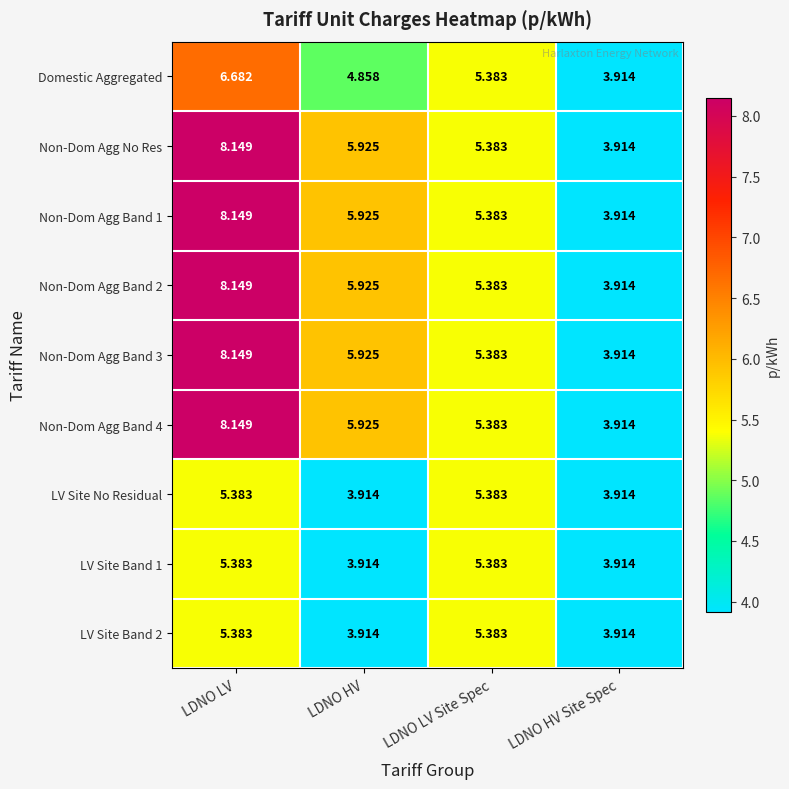

Is the value of Non-Dom Agg Band 4 at LDNO LV Site Spec greater than the value of Non-Dom Agg Band 3 at LDNO HV Site Spec?

Yes